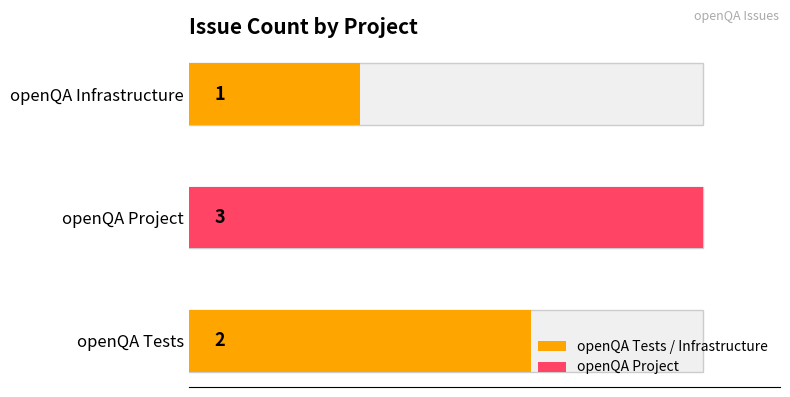

Reading left to right, list all the values displayed in this chart.

2	3	1